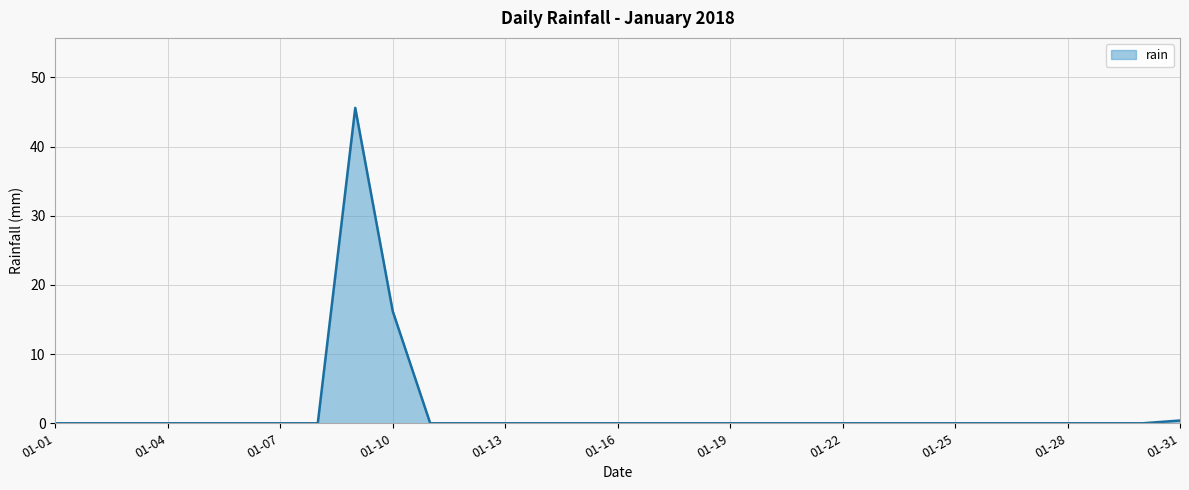

What is the difference between the maximum and minimum values?

45.6